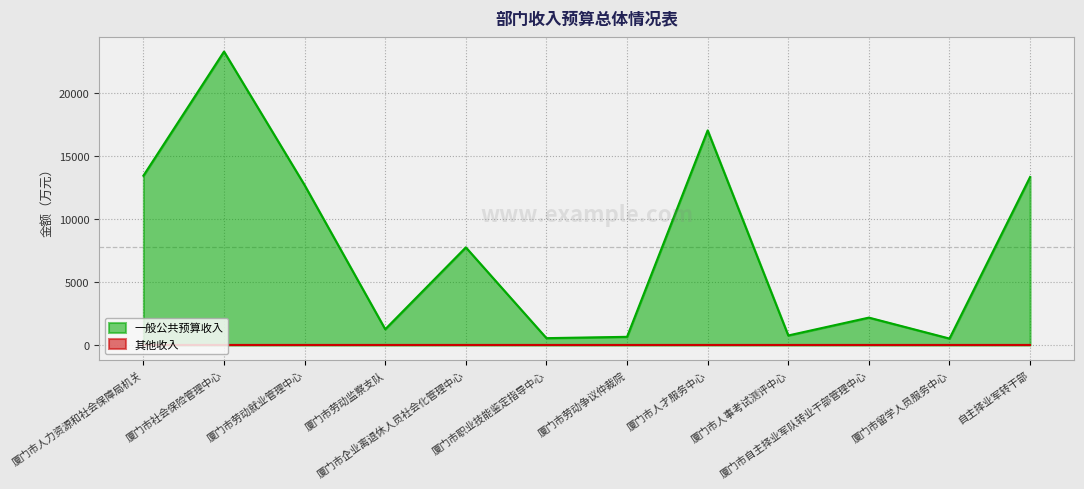

Does the chart display data point markers on the line(s)?

No